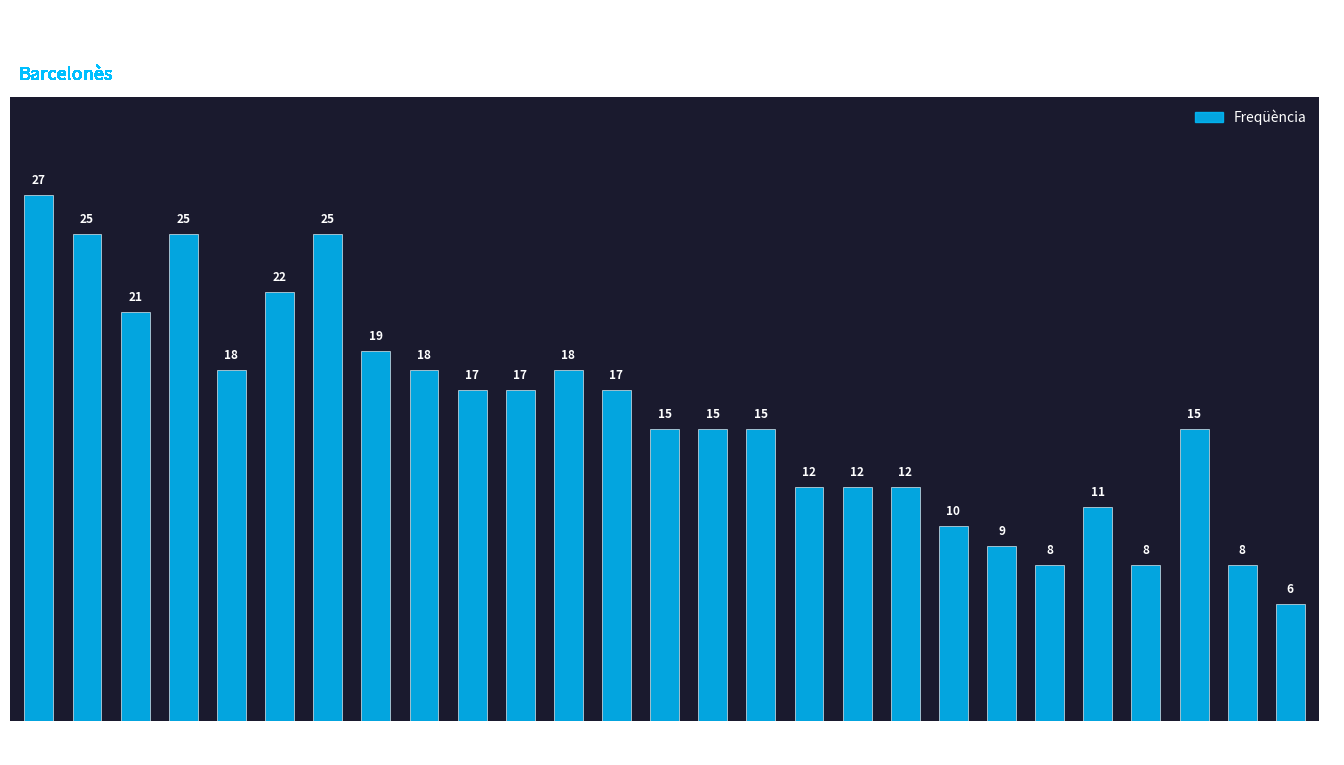

What is the value of the 21st bar from the left?

9